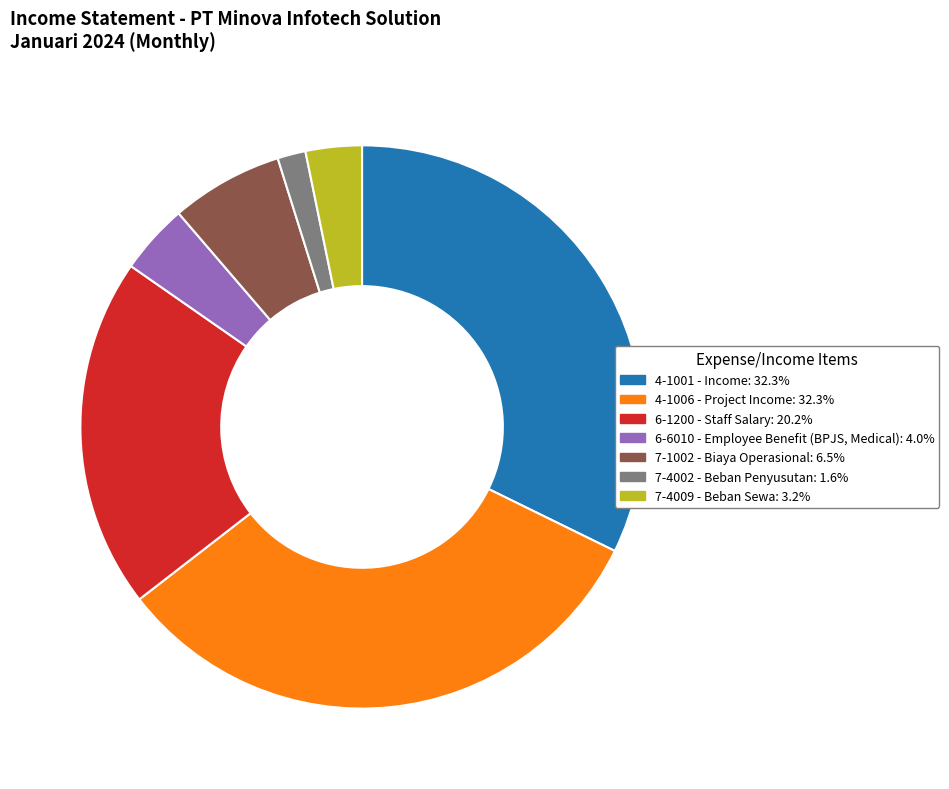

Which category has the smallest portion of the pie?

7-4002 - Beban Penyusutan